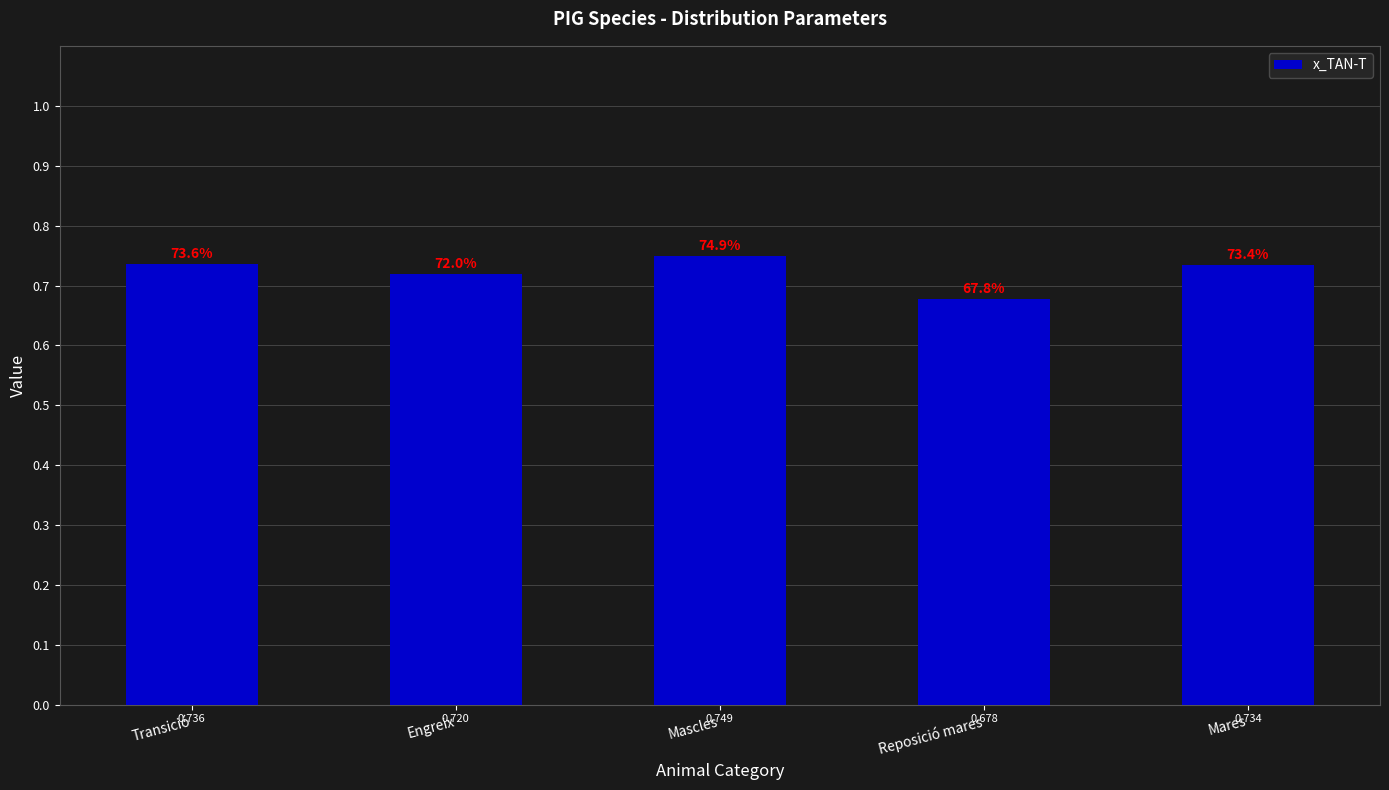

How many bars are there in total?

5